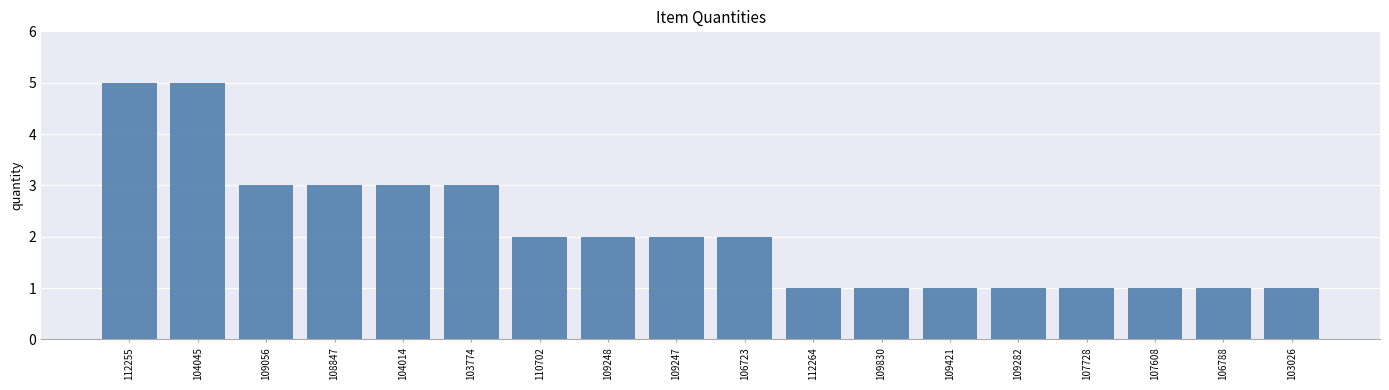

Count the number of categories in the chart.

18